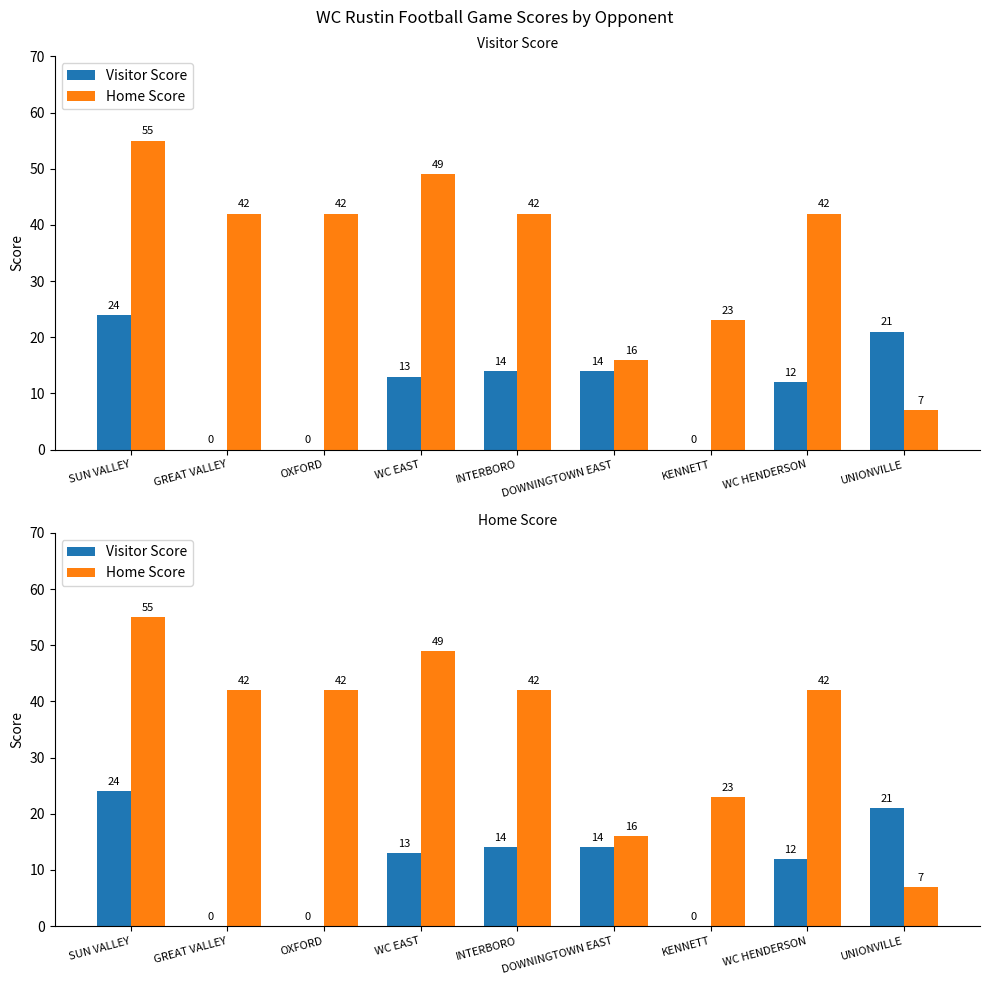

Reading left to right, list all the values displayed in this chart.

Visitor Score: 24	0	0	13	14	14	0	12	21
Home Score: 55	42	42	49	42	16	23	42	7